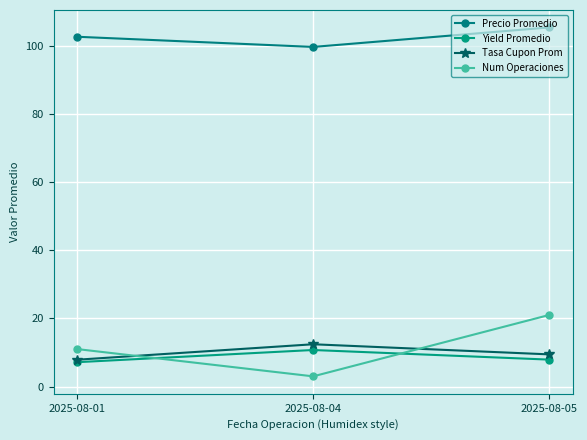

What is the difference between the Precio Promedio values at 2025-08-04 and 2025-08-01?

3.0